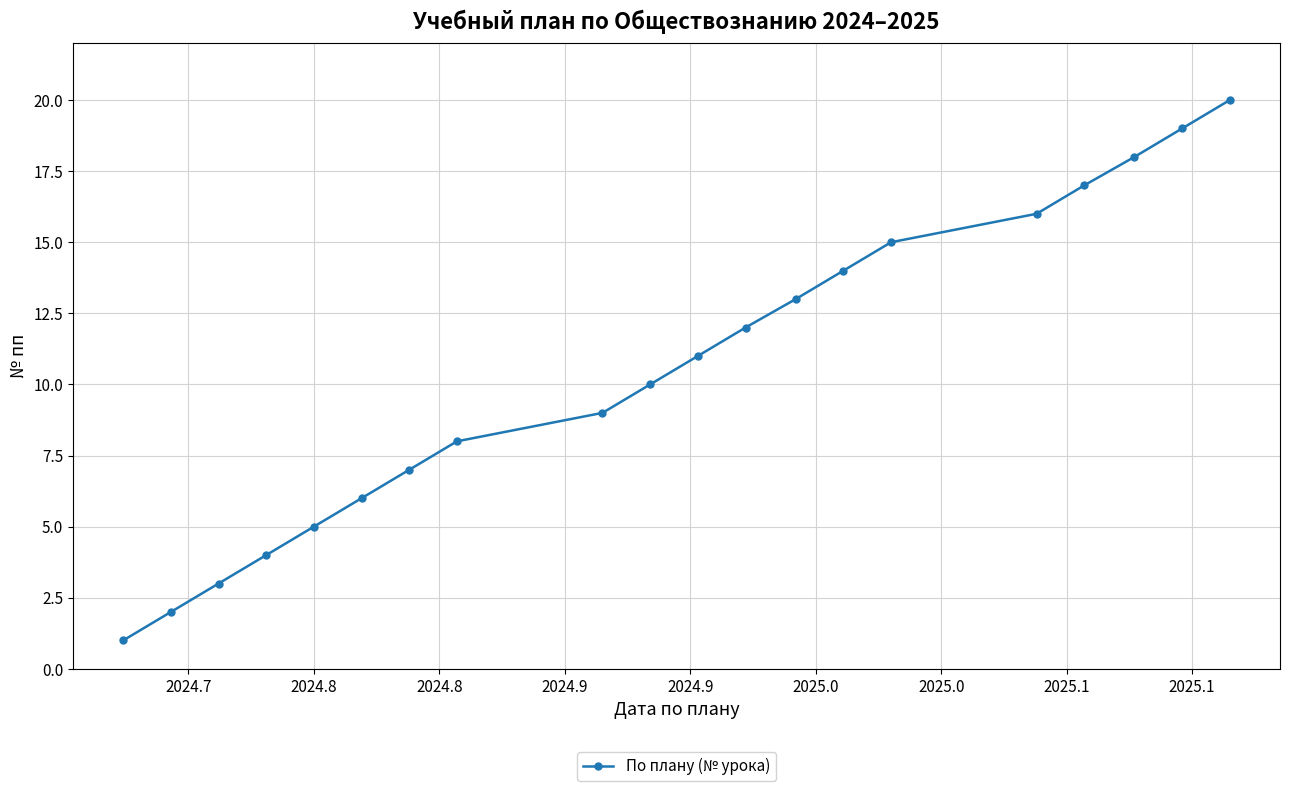

What is the maximum value shown in the chart?

20